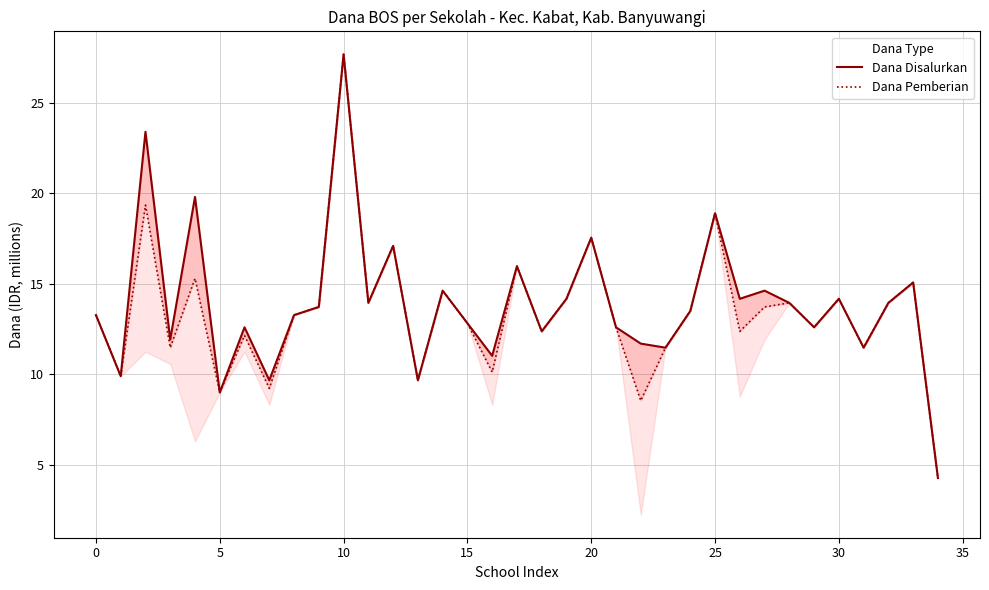

Rank the series by their maximum value, from highest to lowest.

Dana Disalurkan, Dana Pemberian